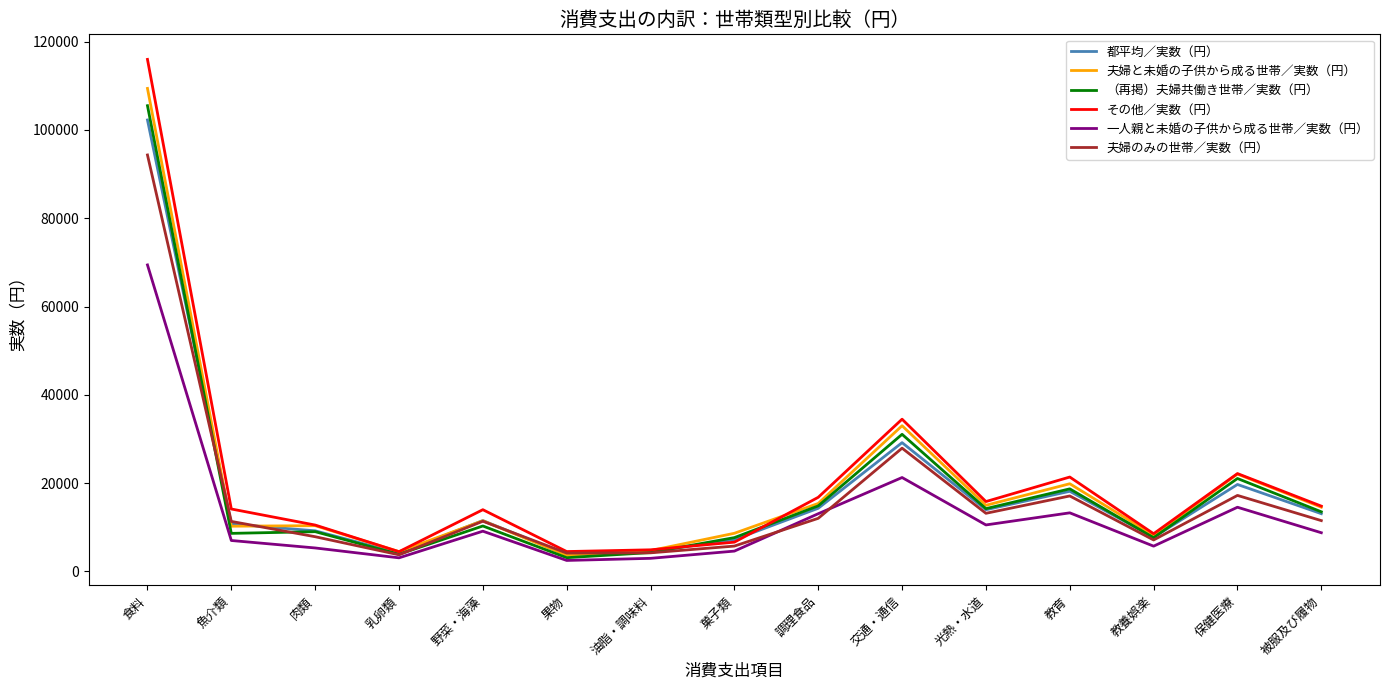

Rank the series by their maximum value, from highest to lowest.

その他／実数（円）, 夫婦と未婚の子供から成る世帯／実数（円）, （再掲）夫婦共働き世帯／実数（円）, 都平均／実数（円）, 夫婦のみの世帯／実数（円）, 一人親と未婚の子供から成る世帯／実数（円）